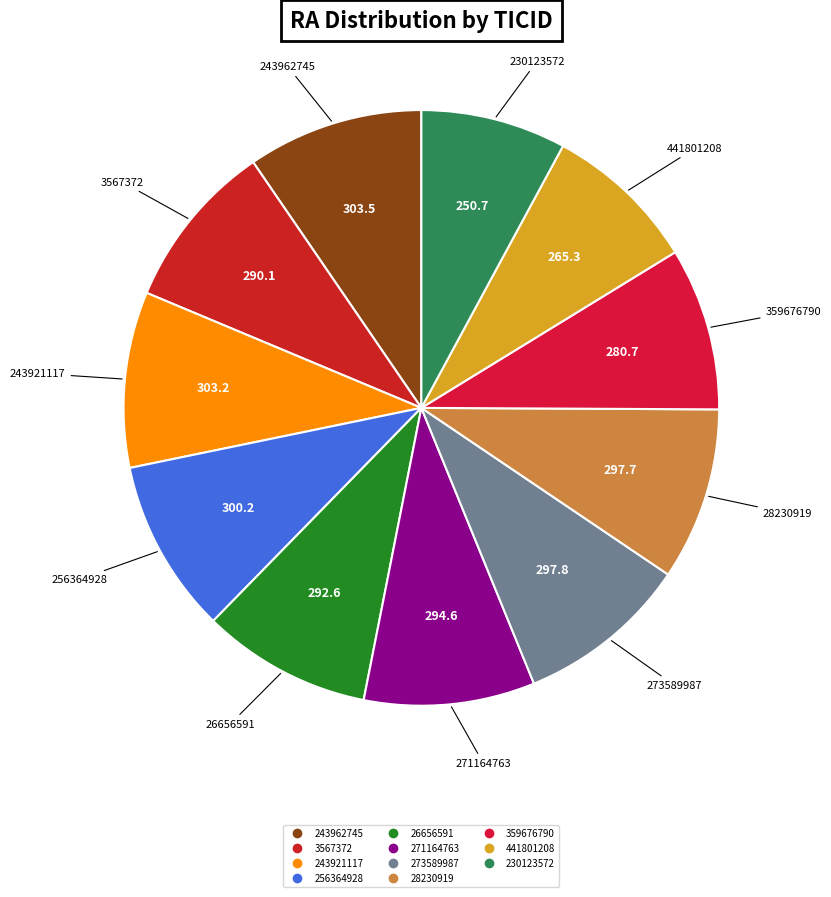

Is it true that 271164763 is 9% of the pie?

True